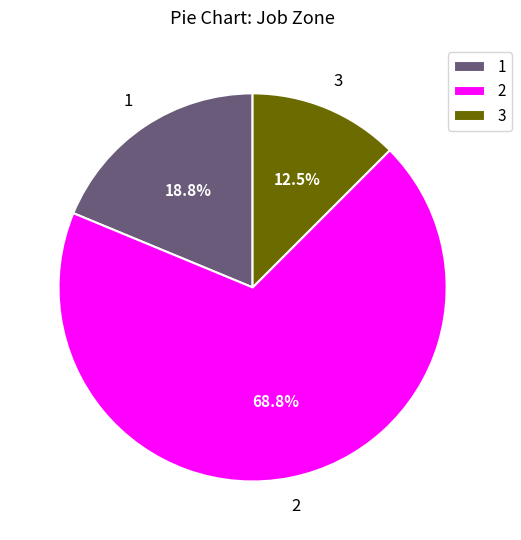

Which category accounts for the majority?

2